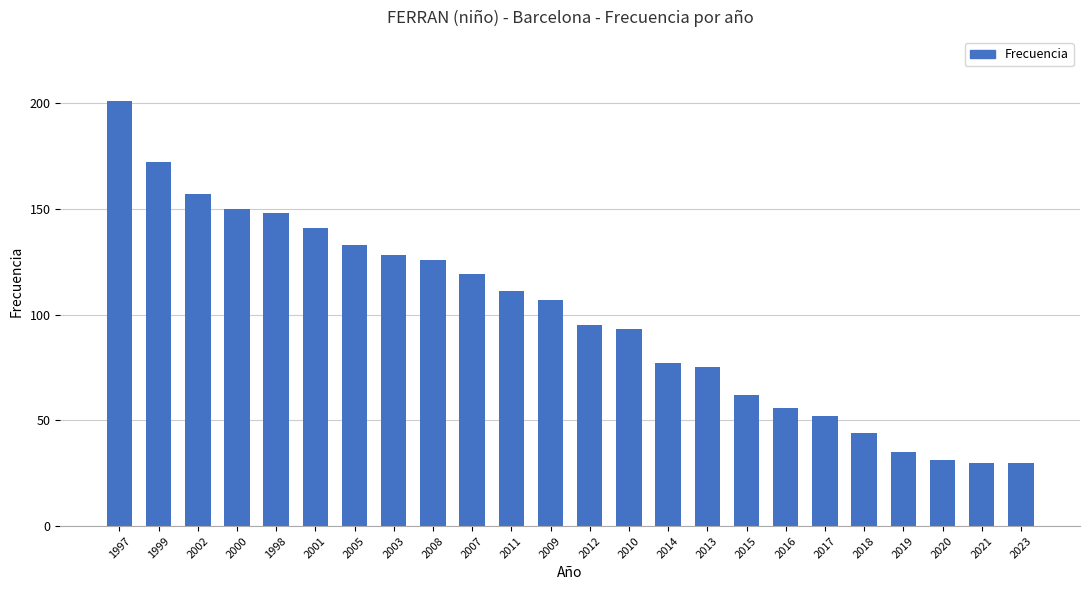

Are the bars horizontal?

No